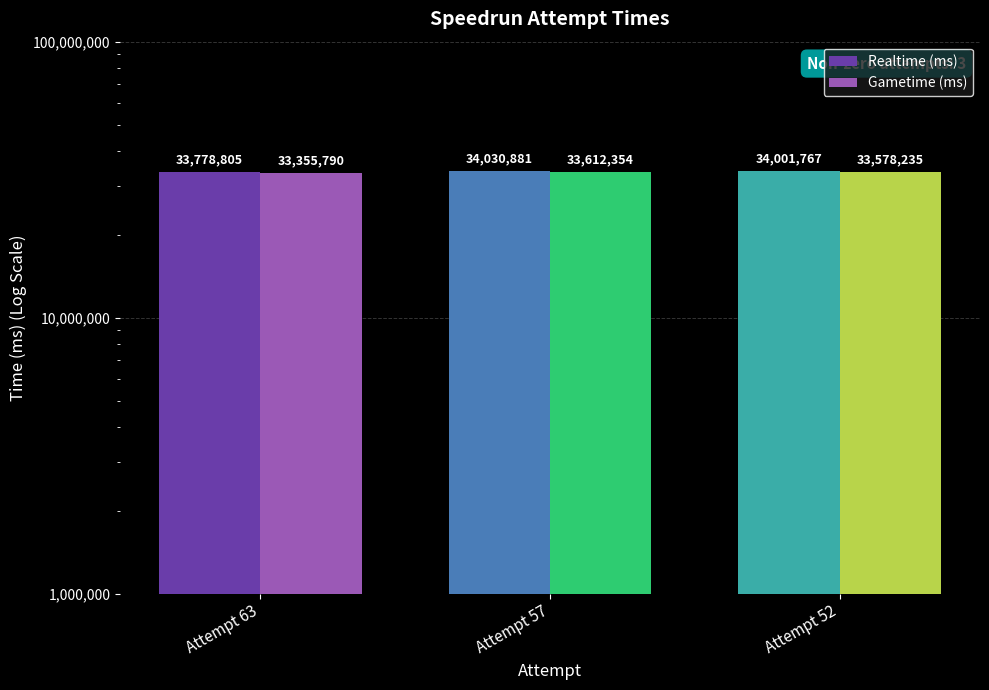

List the series in order of their overall mean, highest first.

Realtime (ms), Gametime (ms)